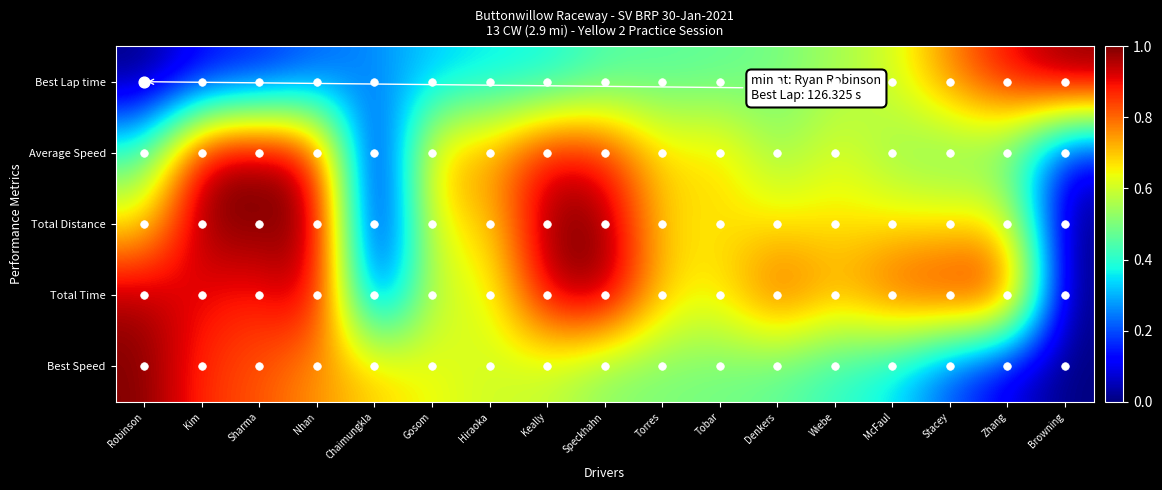

Rank the series by their maximum value, from lowest to highest.

Total Distance, Best Speed, Average Speed, Best Lap time, Total Time